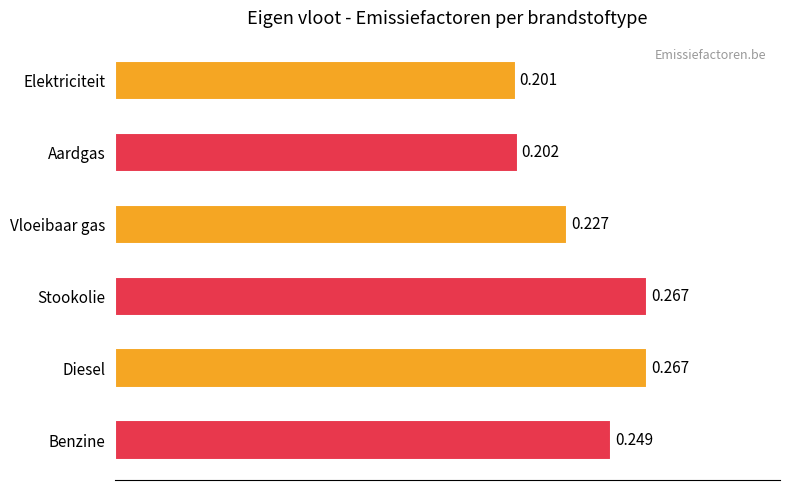

Which category has the lowest value across all series?

Elektriciteit